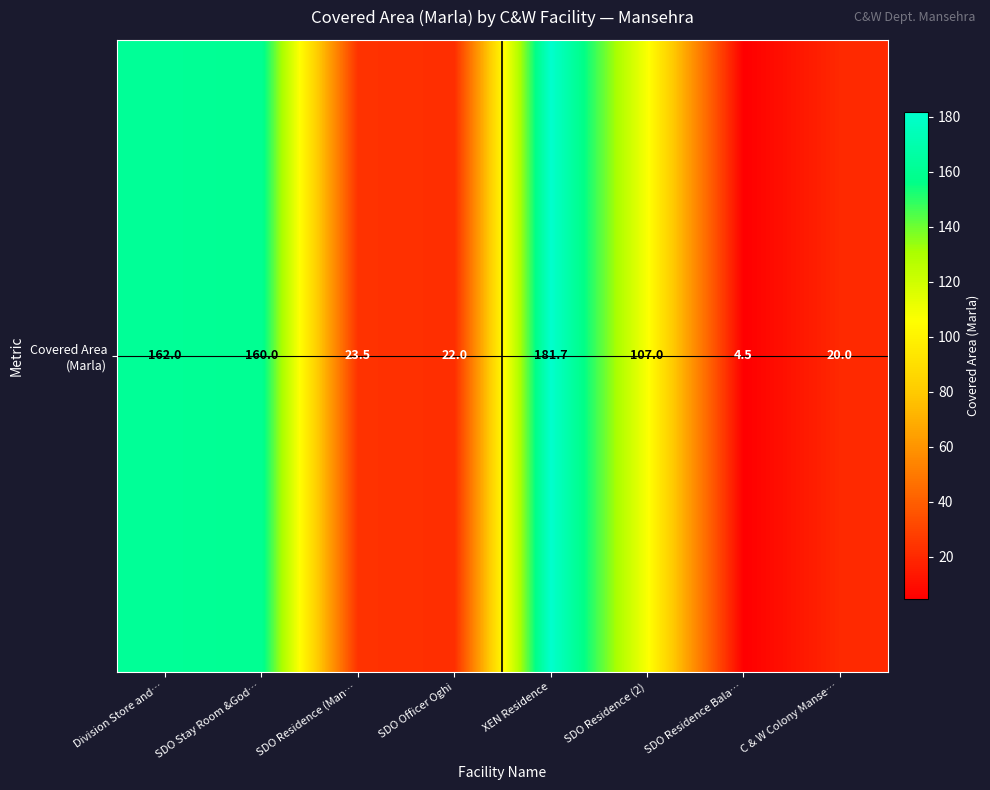

Is it true that the value at SDO Residence (2) is 43.9?

False